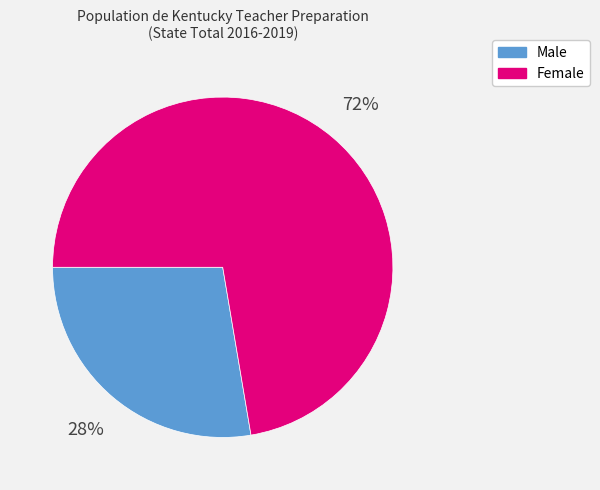

To the nearest percent, what is the combined percentage of Female and Male?

100%